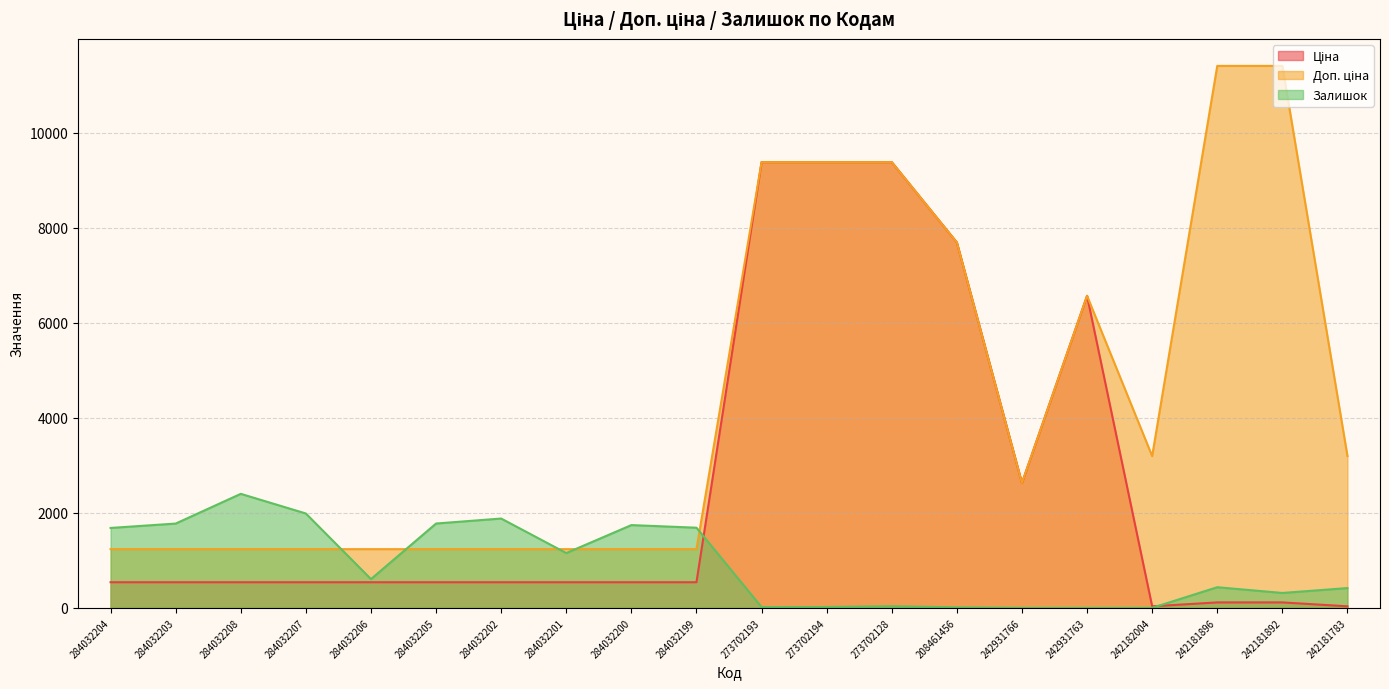

What are all the series names shown in the legend?

Ціна, Доп. ціна, Залишок